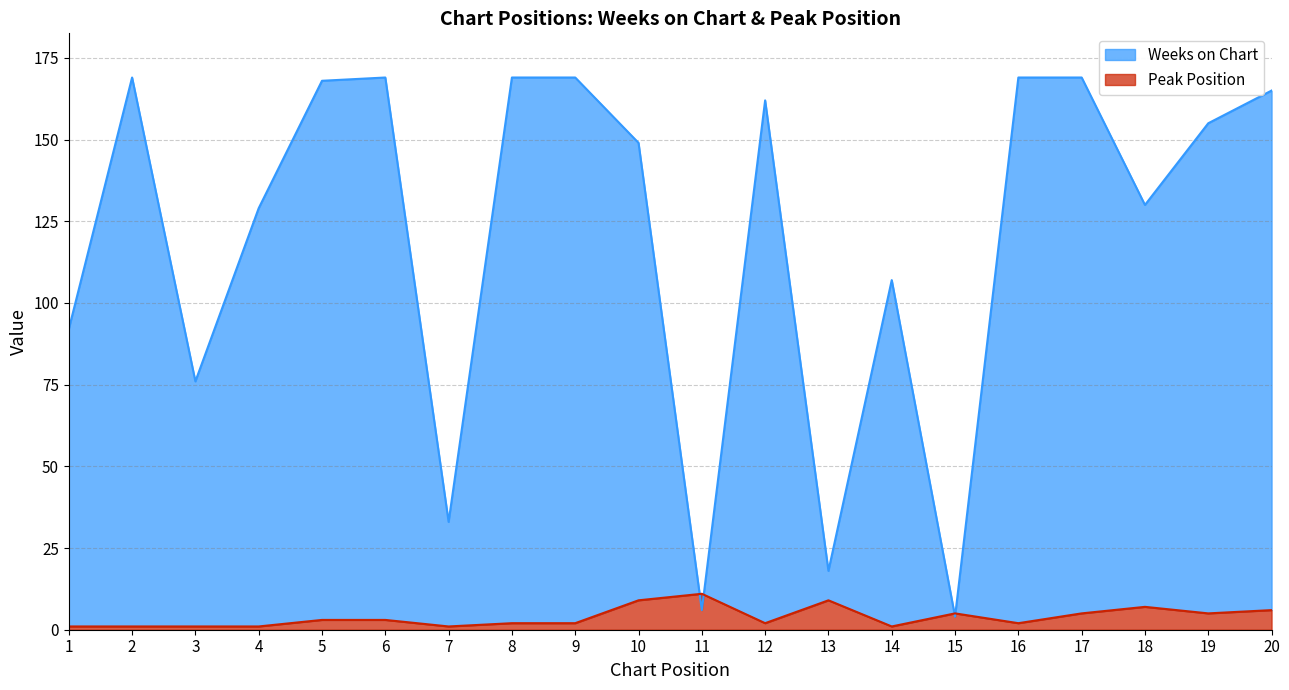

What is the smallest value displayed?

1